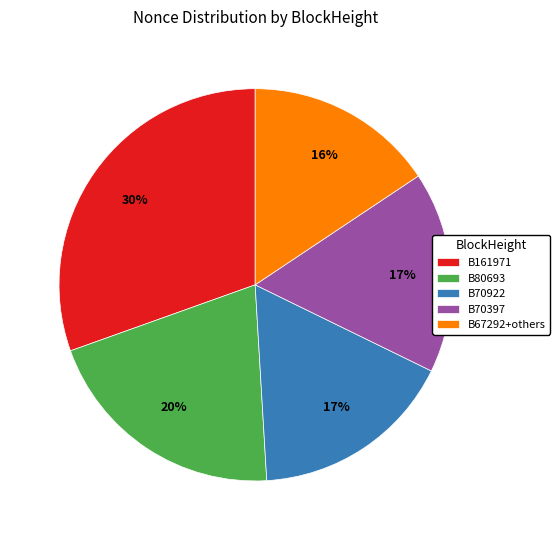

Count the number of slices in the pie.

5